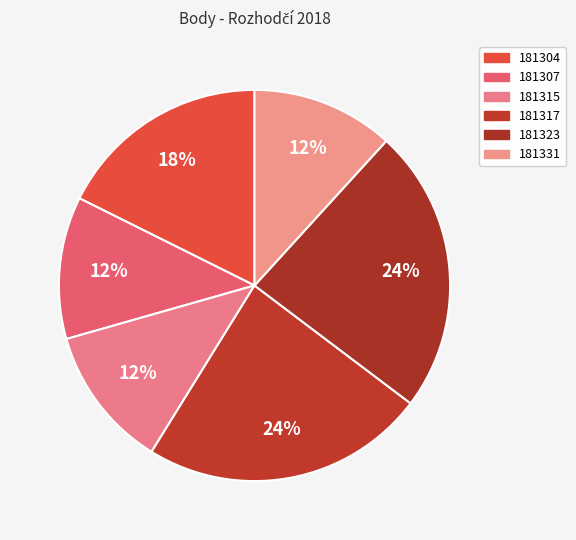

To the nearest percent, what percentage of the pie is 181317?

24%